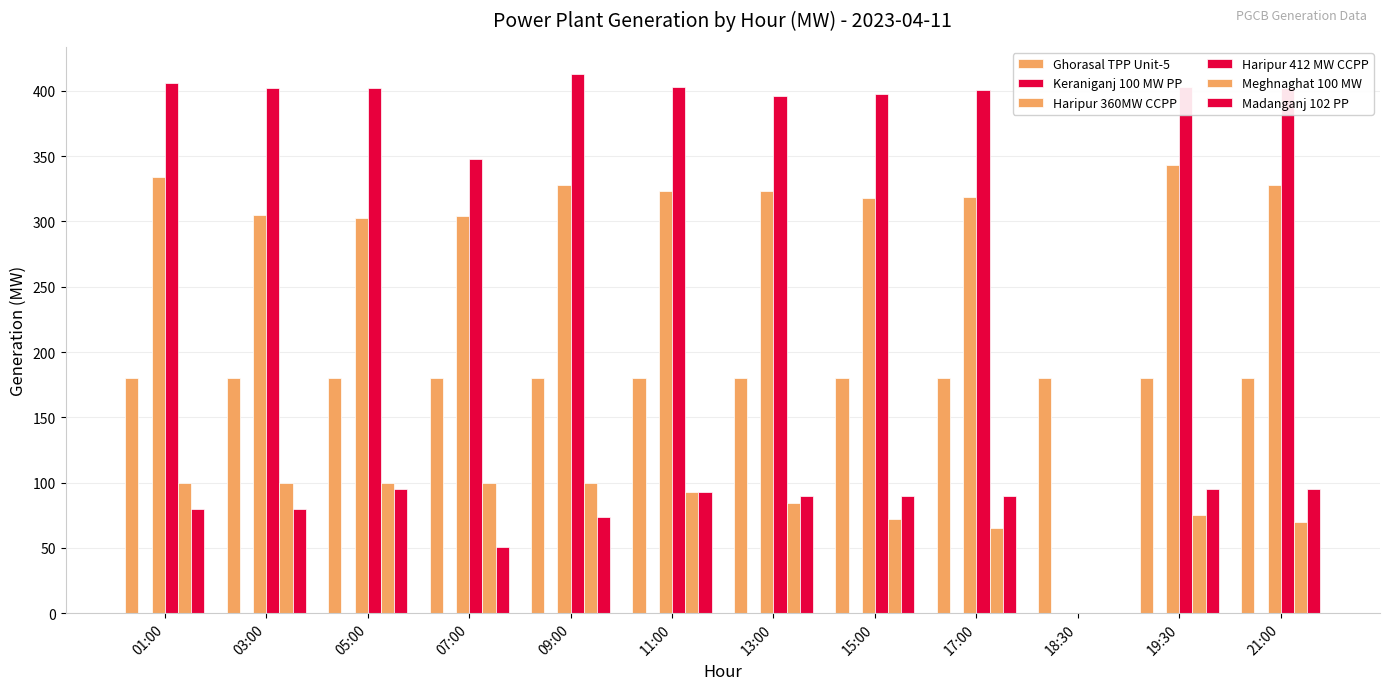

Count the number of categories in the chart.

12